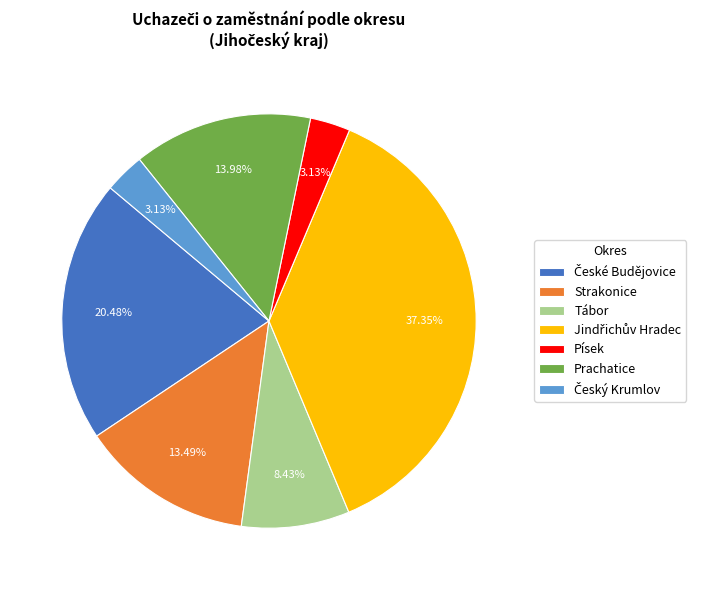

What percentage is the Písek slice, to the nearest percent?

3%